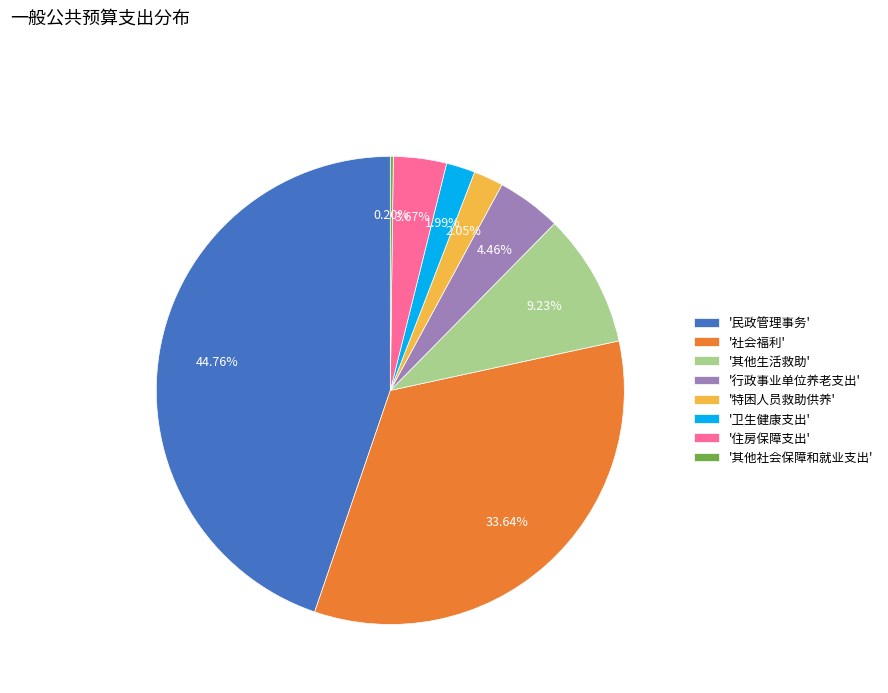

Is there any slice that represents more than half of the pie?

No